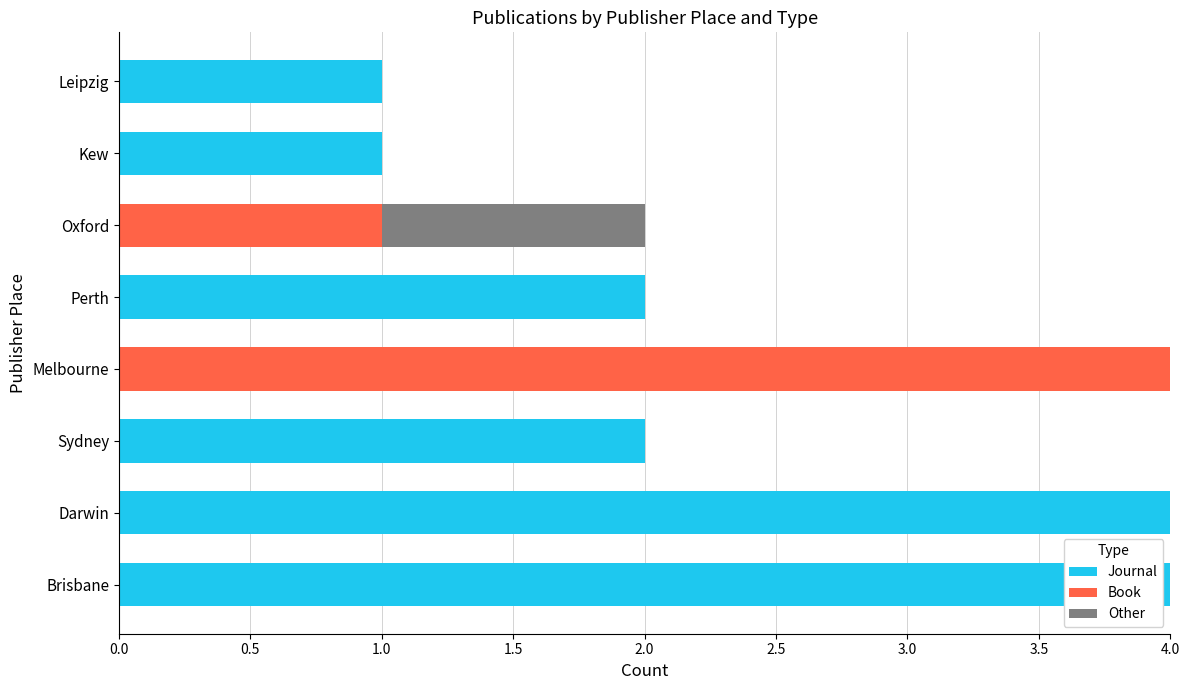

What is the sum of all Journal values?

14